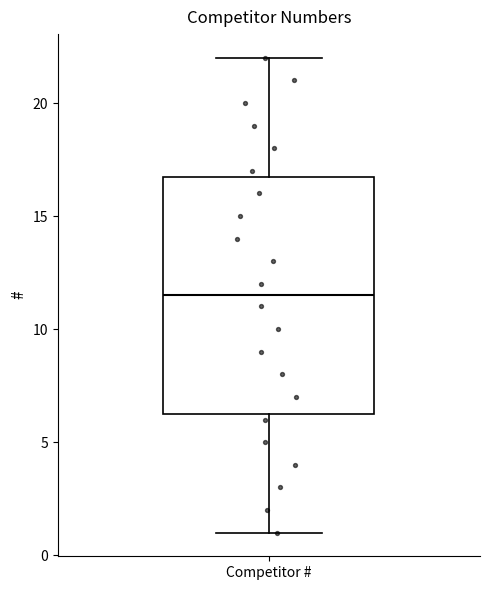

Read this box plot against the y-axis: the position of the median line, the range covered by the box, and the ends of both whiskers. The values are not printed on the chart, so give them approximately, as read against the axis.

median 11.5, box 6.5 to 17.0, whiskers 1.0 to 22.0